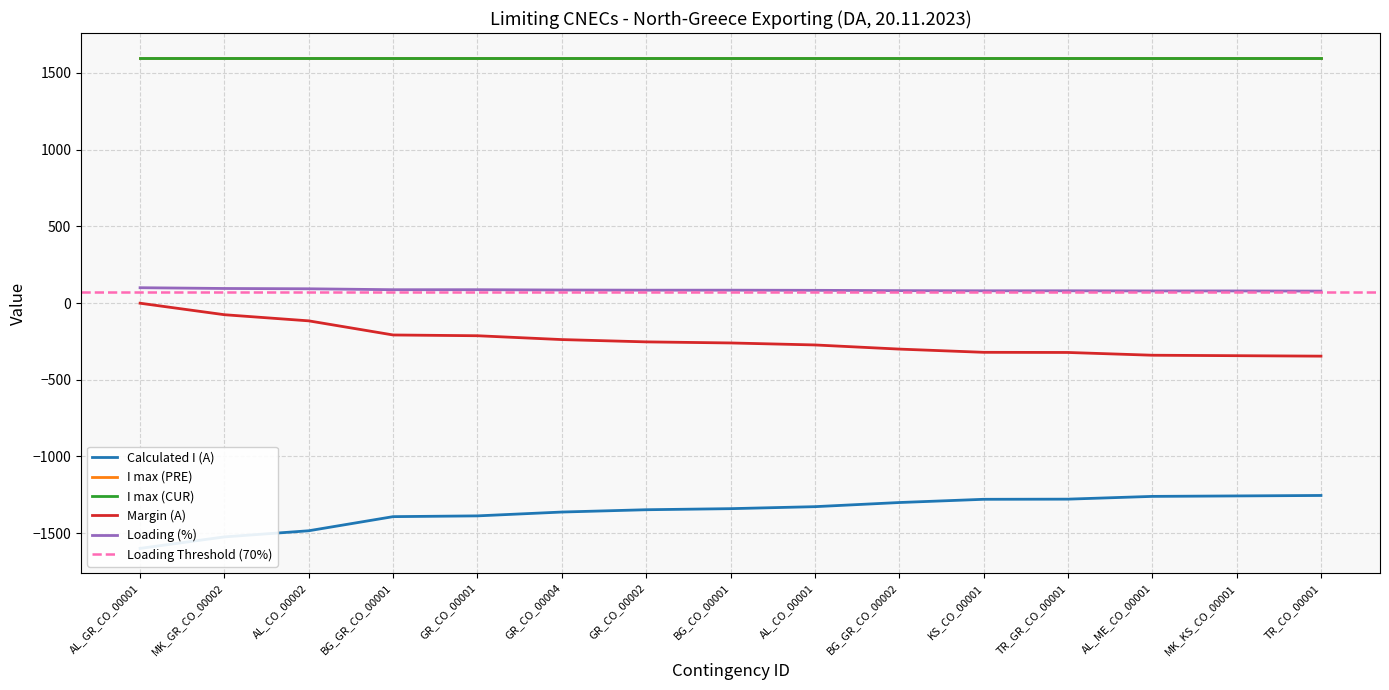

Does the chart display data point markers on the line(s)?

No